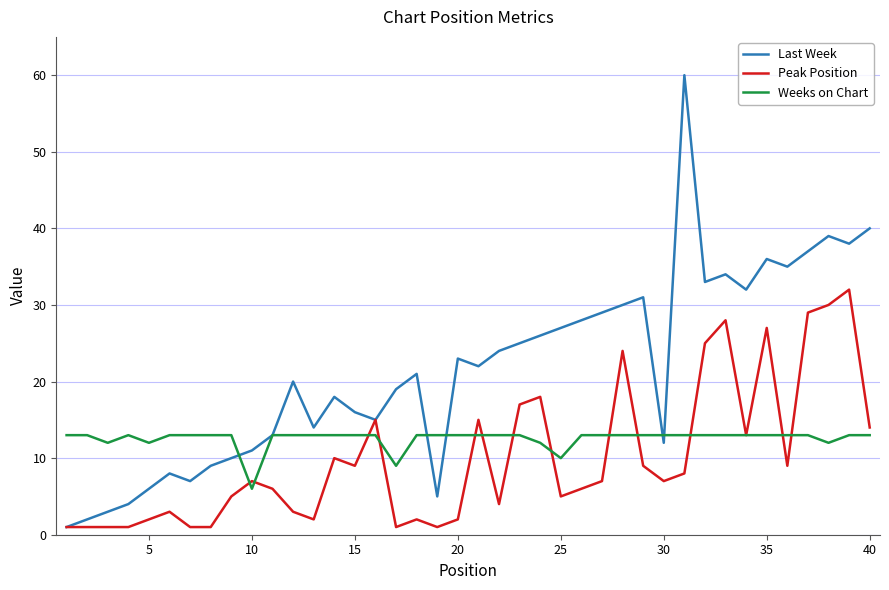

What is the highest value of the Peak Position series?

32